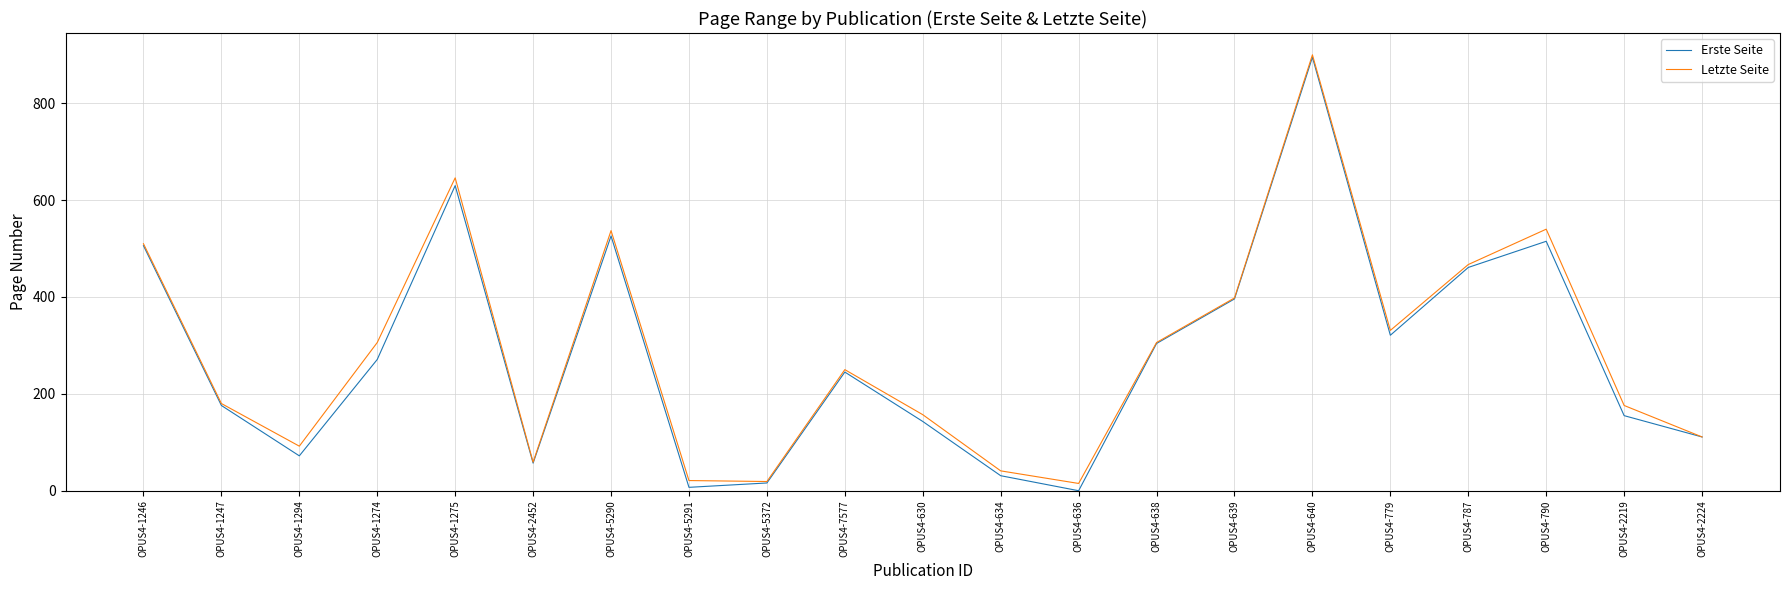

At which category does the chart reach its peak across all series?

OPUS4-640